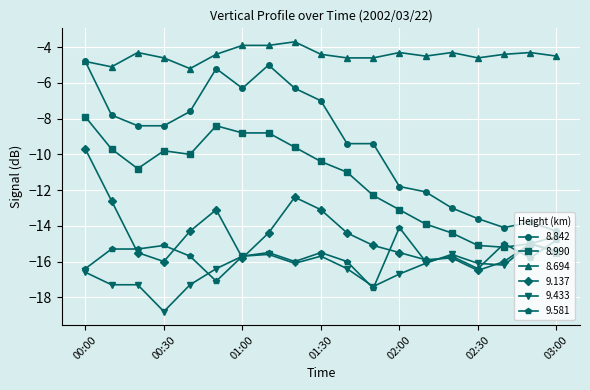

Which series has the widest spread of values?

8.842